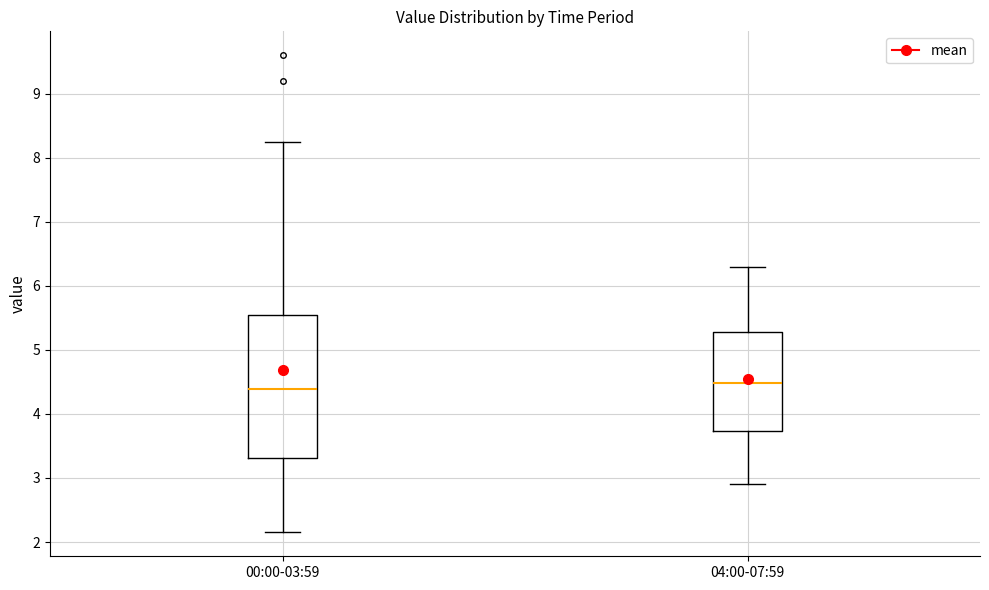

Reading left to right, read every box against the y-axis: the position of its median line, the range the box covers, and the ends of its whiskers. The values are not printed on the chart, so give them approximately, as read against the axis.

00:00-03:59: median 4.4, box 3.3 to 5.5, whiskers 2.2 to 8.3
04:00-07:59: median 4.5, box 3.7 to 5.3, whiskers 2.9 to 6.3